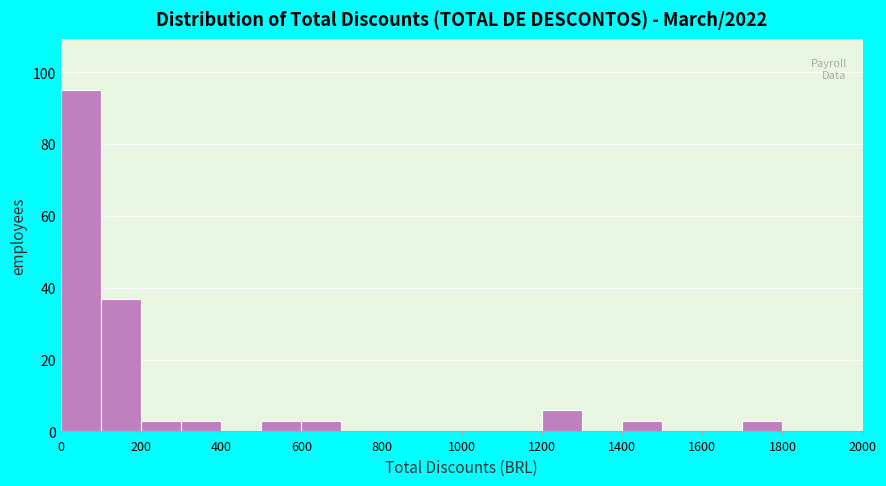

How tall is the bar that spans 500 to 600 on the x-axis? The values are not printed on the chart, so give them approximately, as read against the axis.

4